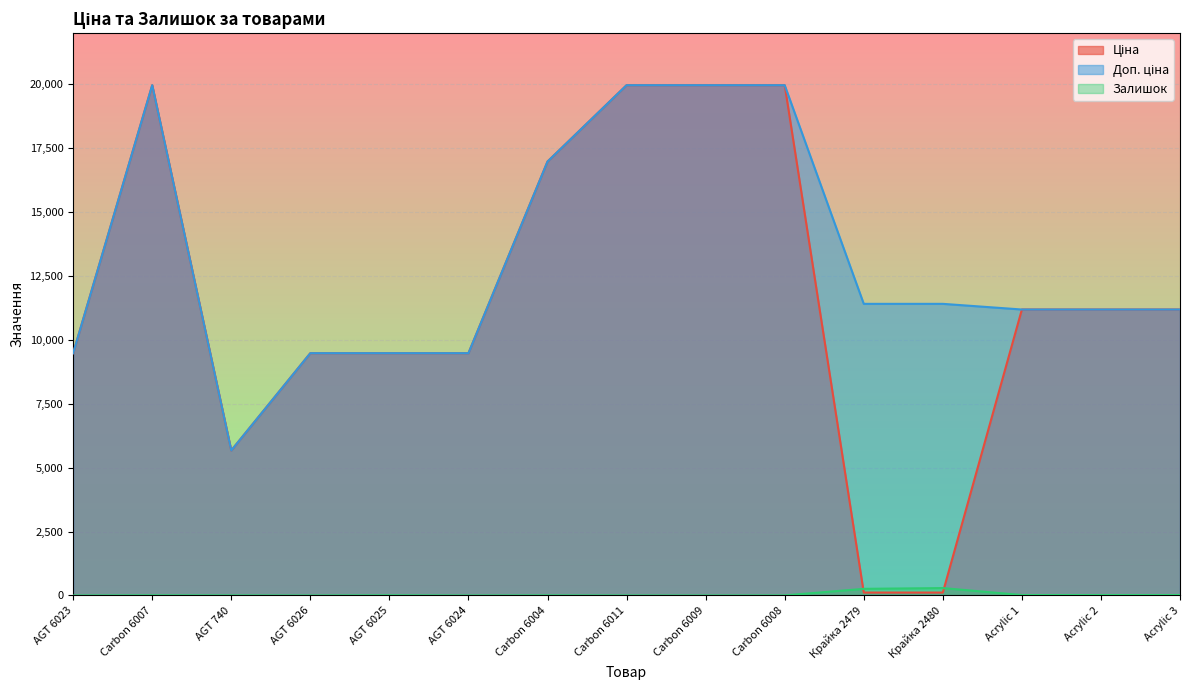

How many interior local valleys does the Ціна series have?

1